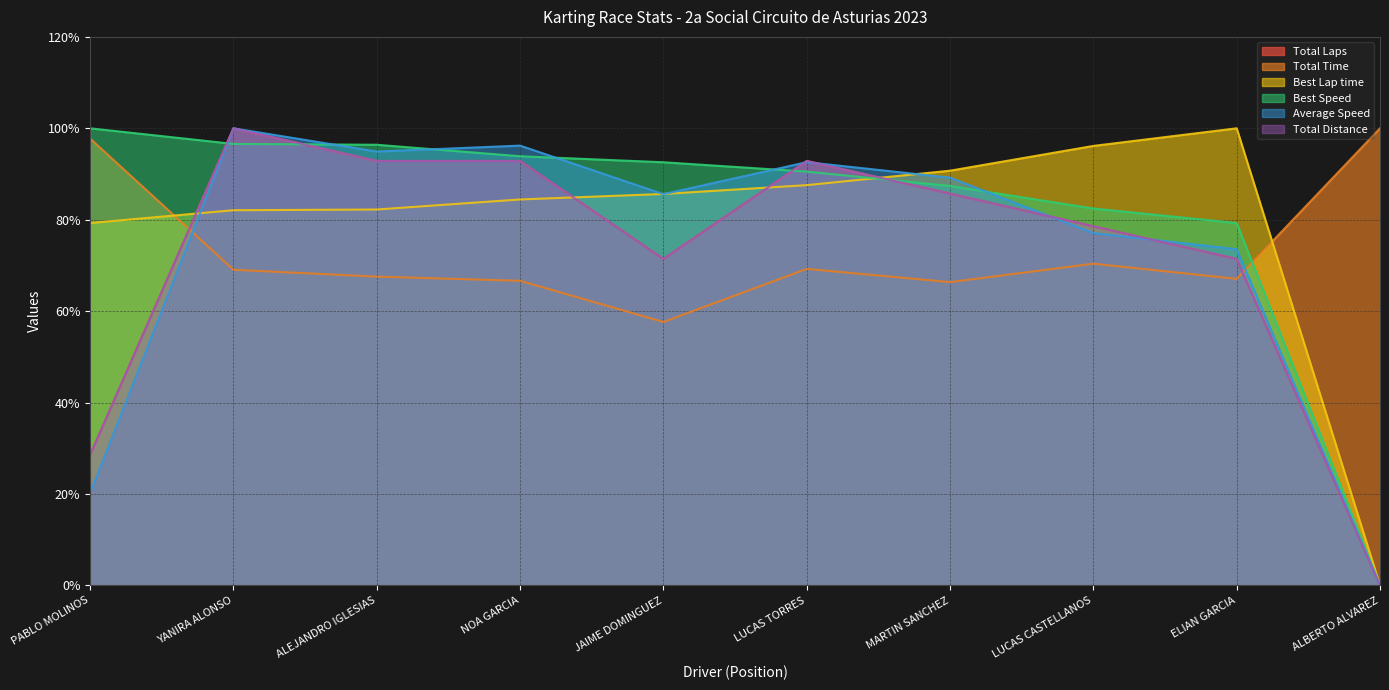

What are all the series names shown in the legend?

Total Laps, Total Time, Best Lap time, Best Speed, Average Speed, Total Distance